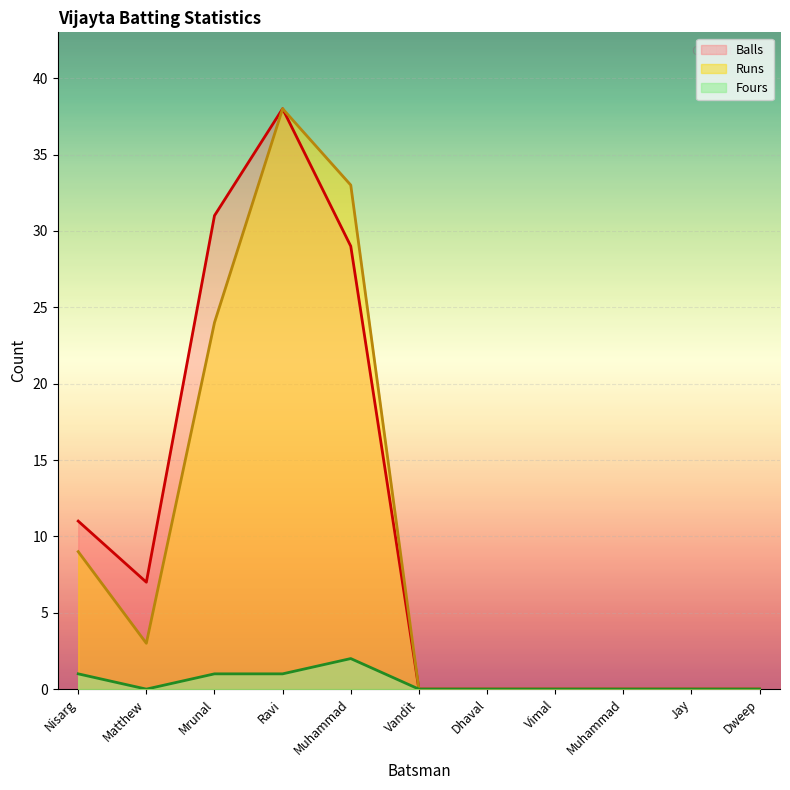

At Muhammad, list the series in order from smallest to largest.

Fours, Balls, Runs